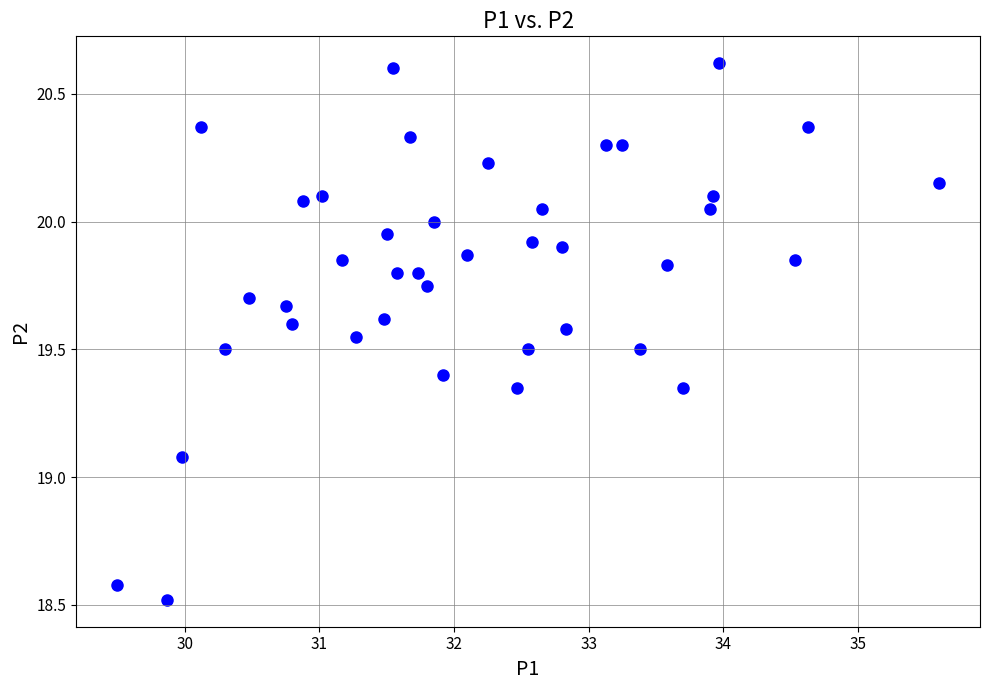

What Y value in the scatter plot is closest to 19?

19.1